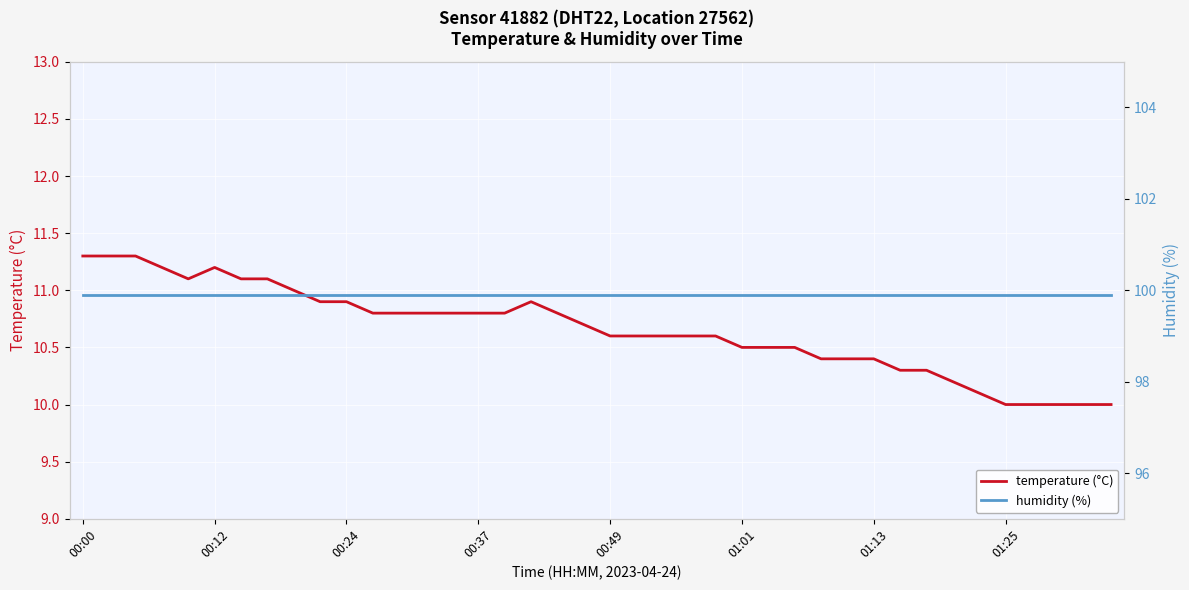

What is the highest value of the temperature (°C) series?

11.3